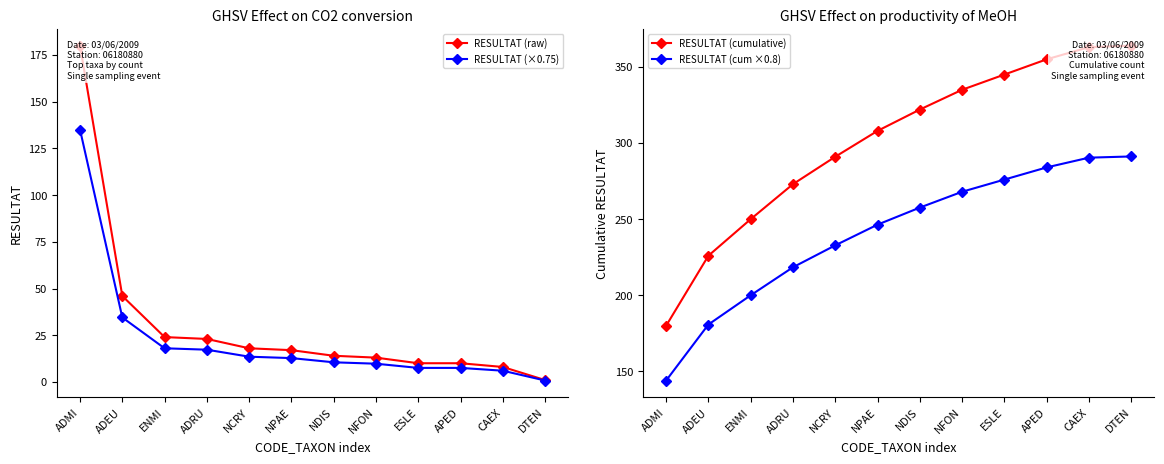

What is the difference between the second highest and minimum values in the RESULTAT (raw) series?

45.0